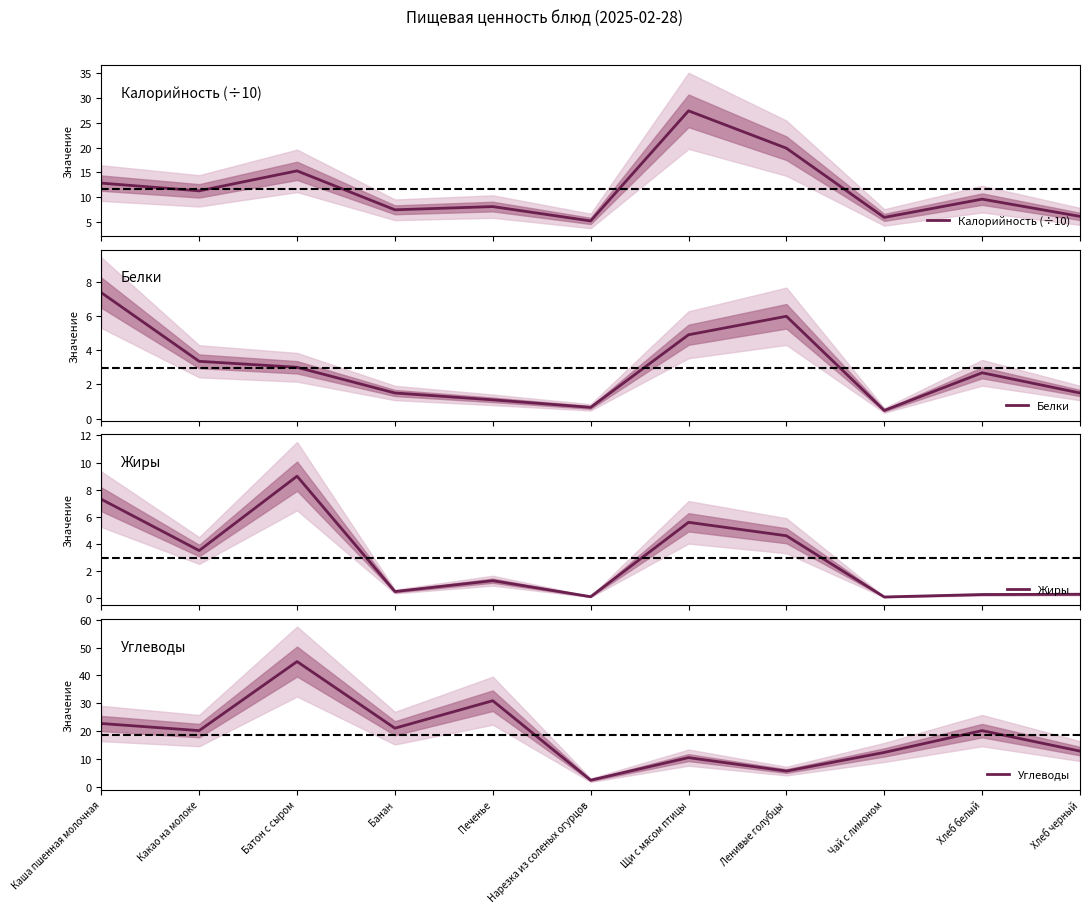

What is the label of the 2nd point from the right?

Хлеб белый